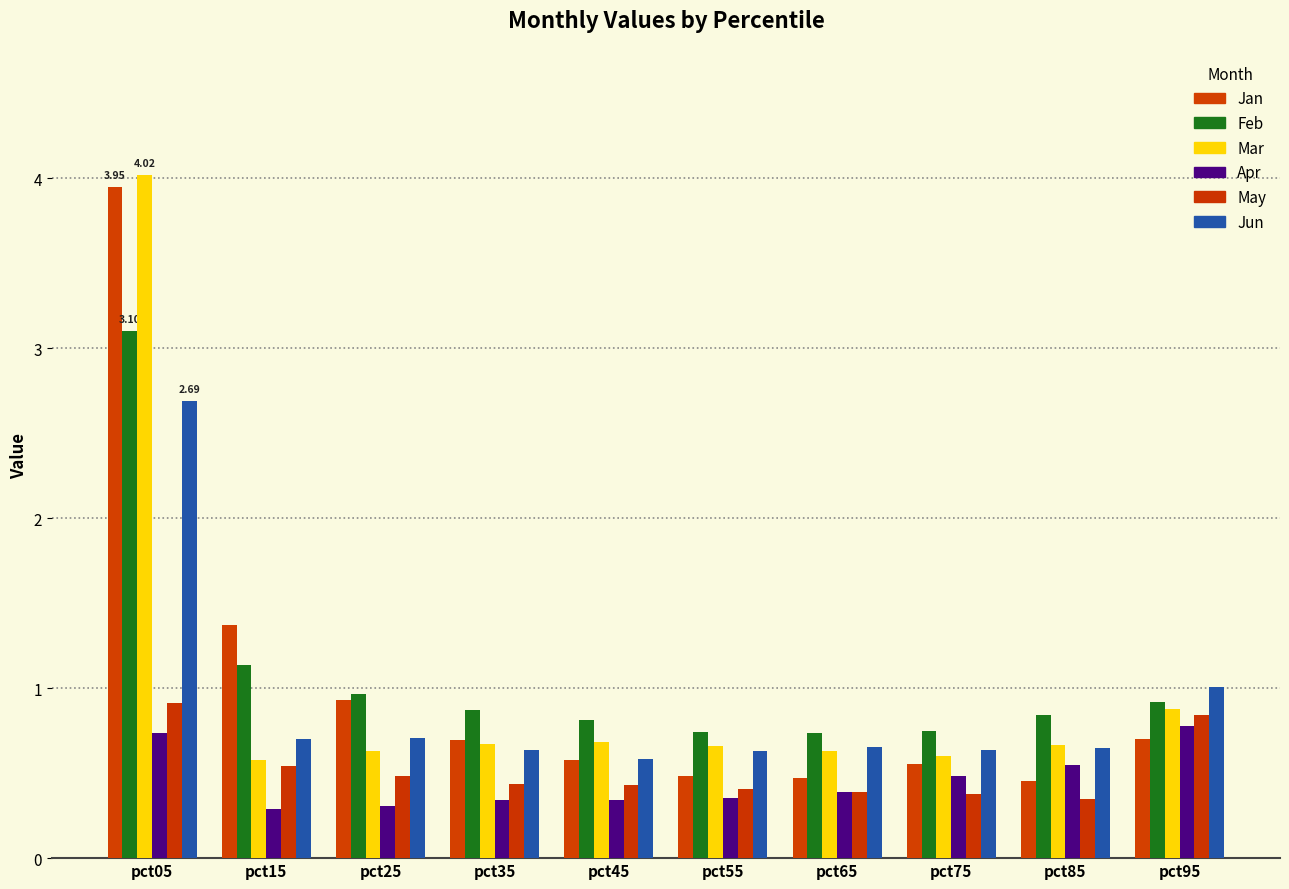

Which series has the largest total across all categories?

Feb